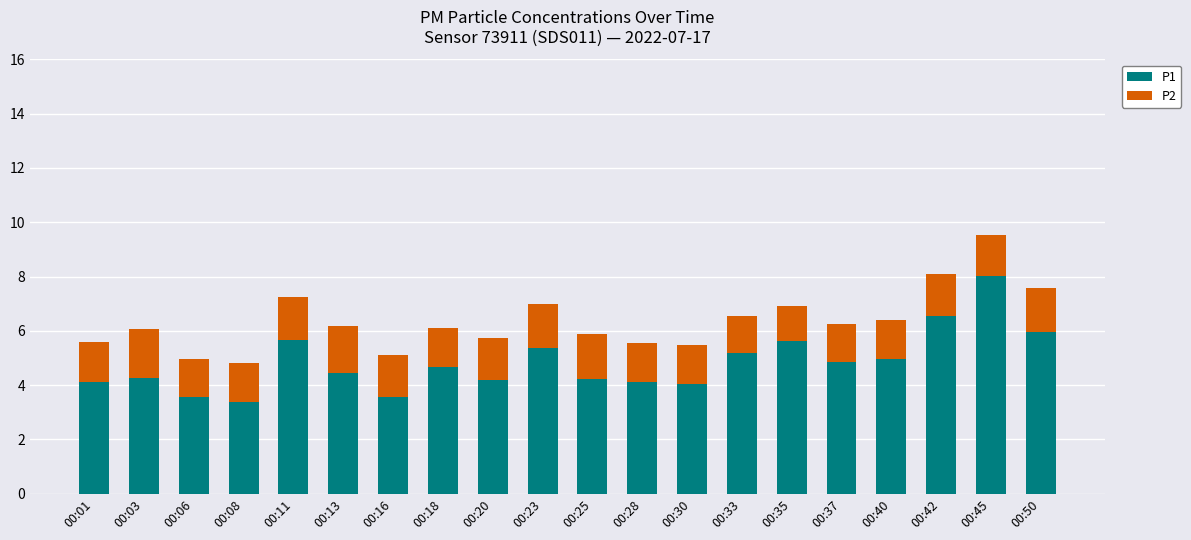

Is it true that P1 equals 2.0 at 00:45?

False